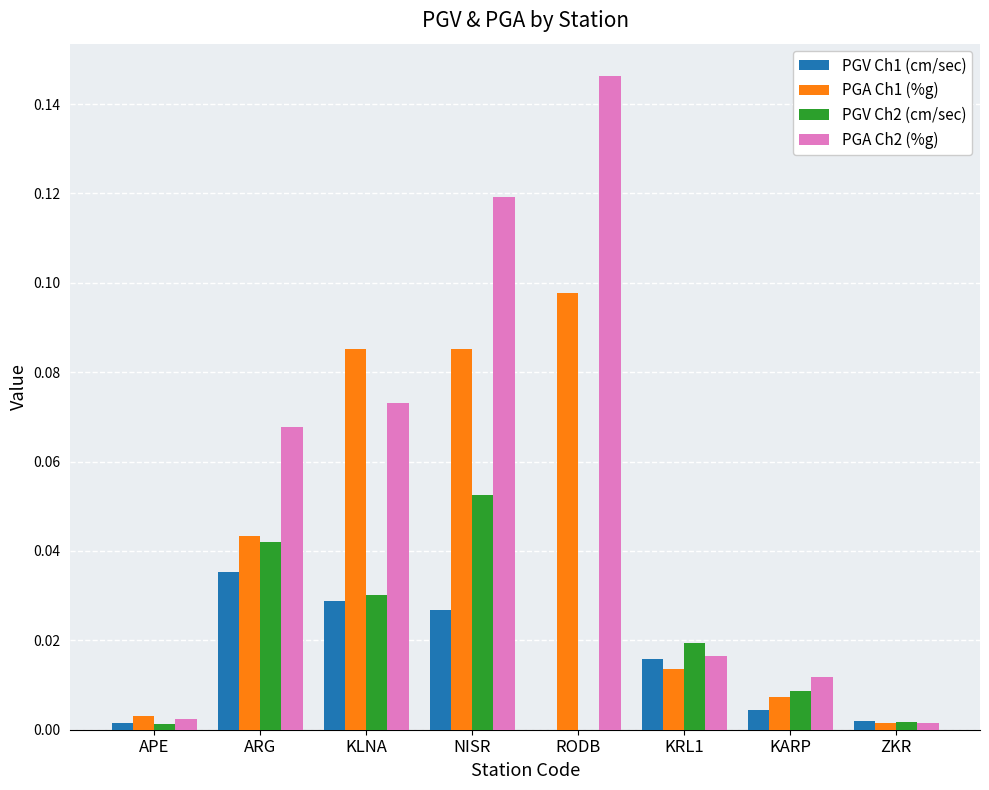

Are the bars grouped side by side (vs. stacked)?

Yes